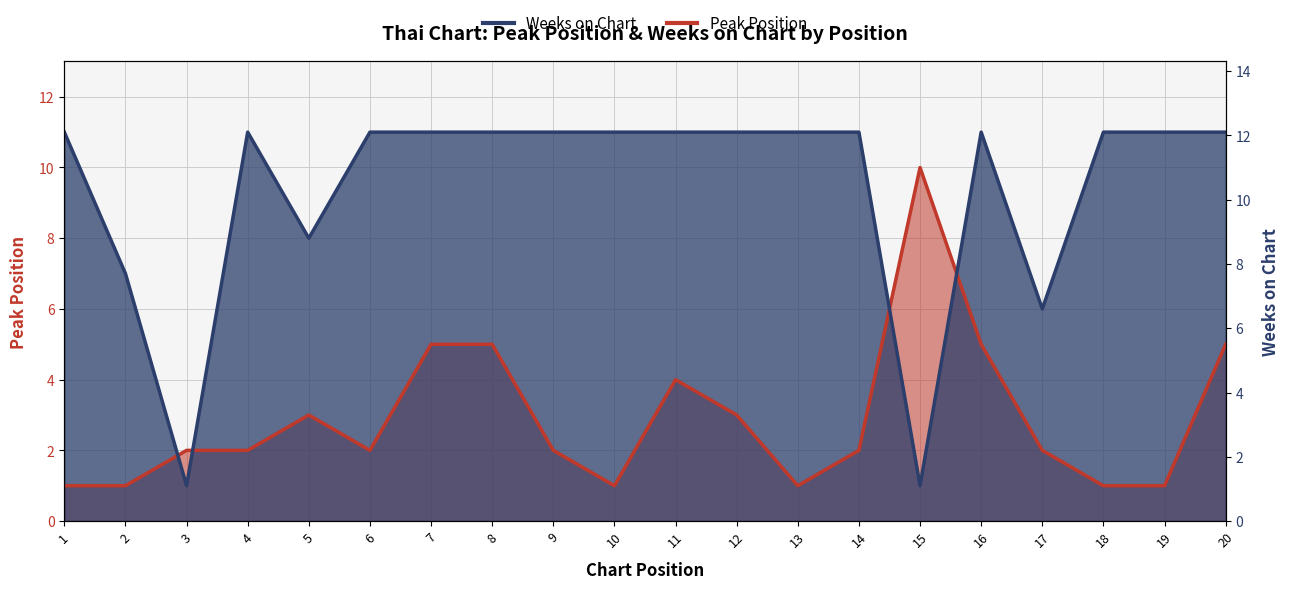

What is the total value across all series at 18?

12